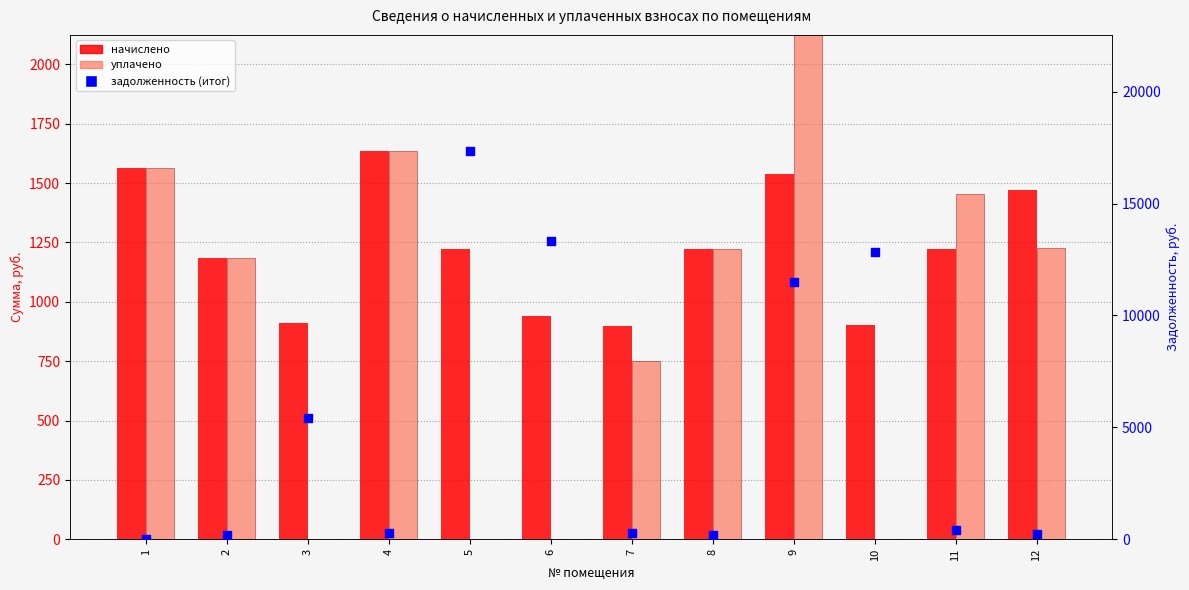

What is the total value across all series at 11?

3081.8